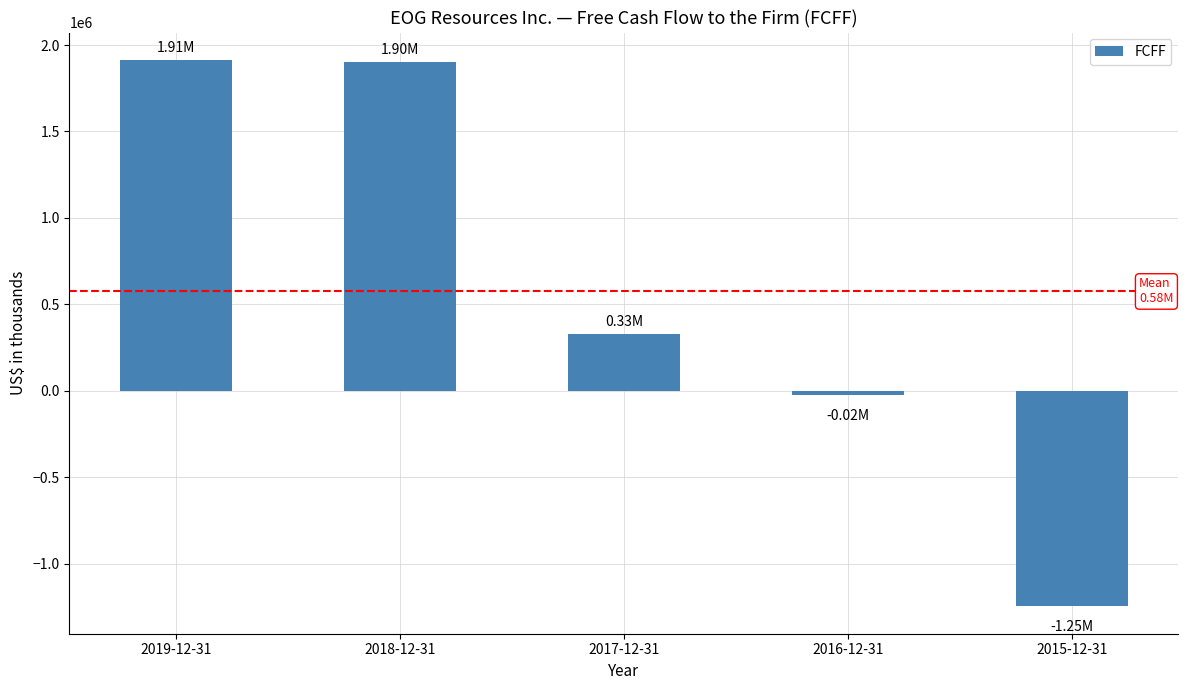

How many data points does each series have?

5